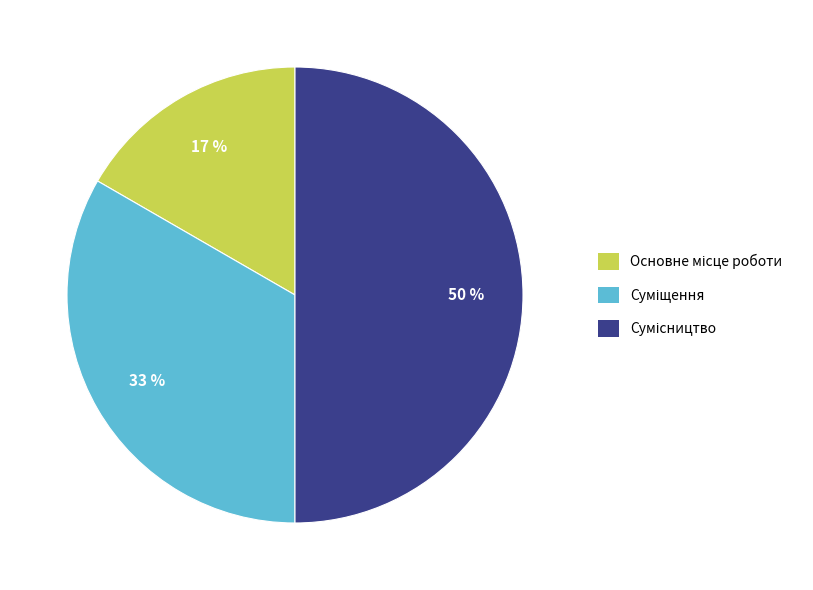

To the nearest percent, what is the difference between the largest and smallest slice percentages?

33%